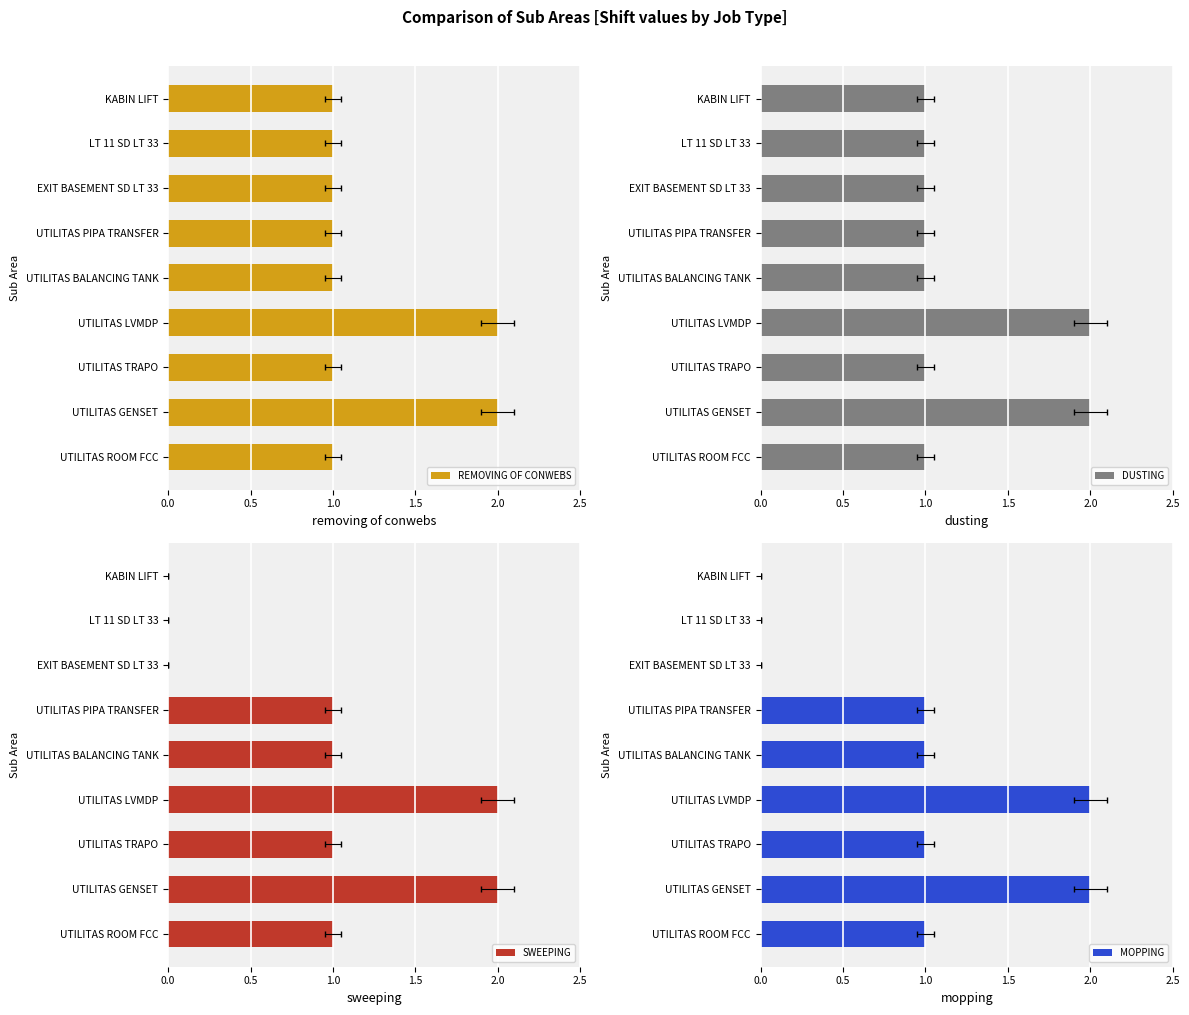

What is the difference between the SWEEPING values at EXIT BASEMENT SD LT 33 and UTILITAS BALANCING TANK?

1